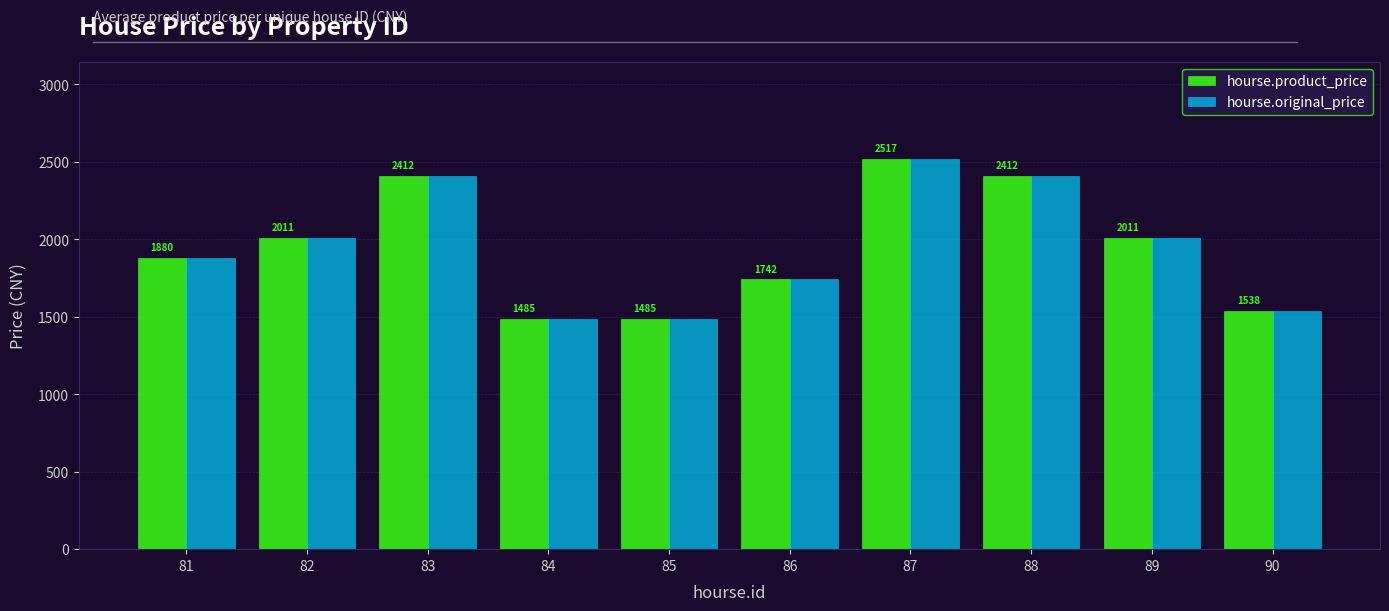

What is the total value across all series at 84?

2970